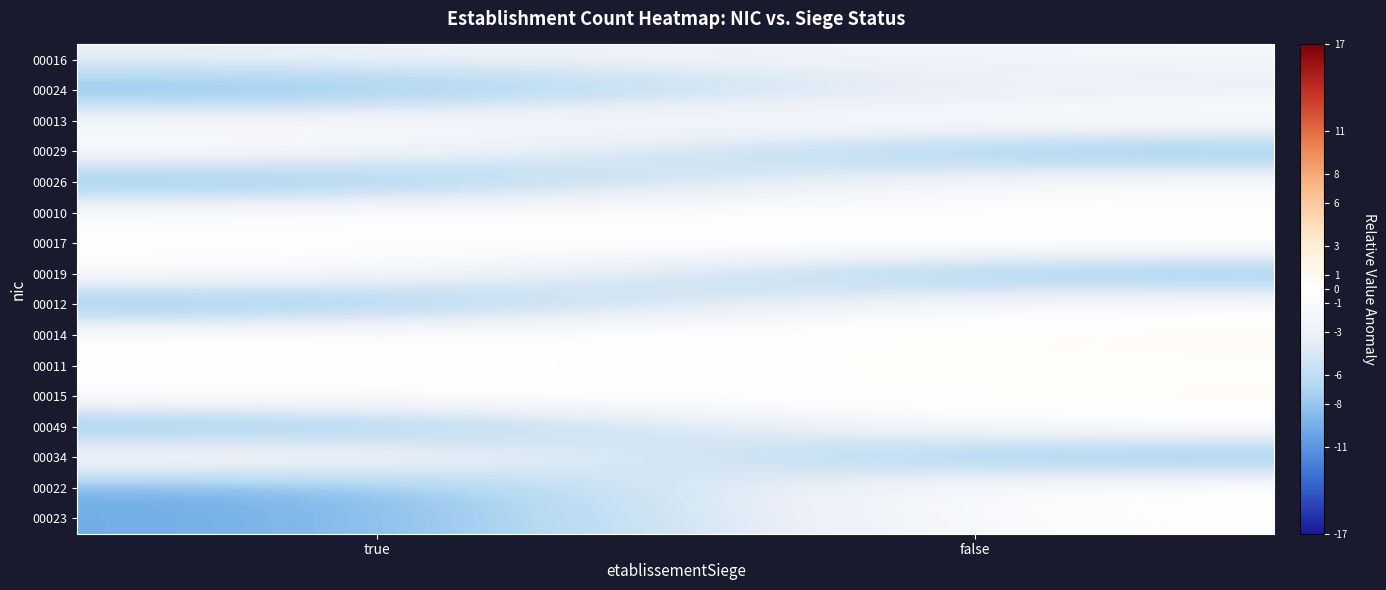

Reading right to left, transcribe all the data shown in this chart.

00016: false=-1.8	true=-3.1
00024: false=-3.1	true=-10.0
00013: false=0.4	true=-1.5
00029: false=-10.0	true=-0.4
00026: false=-0.3	true=-10.0
00010: false=-0.3	true=-0.3
00017: false=1.0	true=-0.2
00019: false=-10.0	true=-0.1
00012: false=-0.0	true=-10.0
00014: false=0.8	true=0.0
00011: false=0.1	true=0.0
00015: false=0.7	true=0.1
00049: false=0.1	true=-10.0
00034: false=-10.0	true=0.4
00022: false=0.9	true=-10.0
00023: false=0.1	true=-10.0